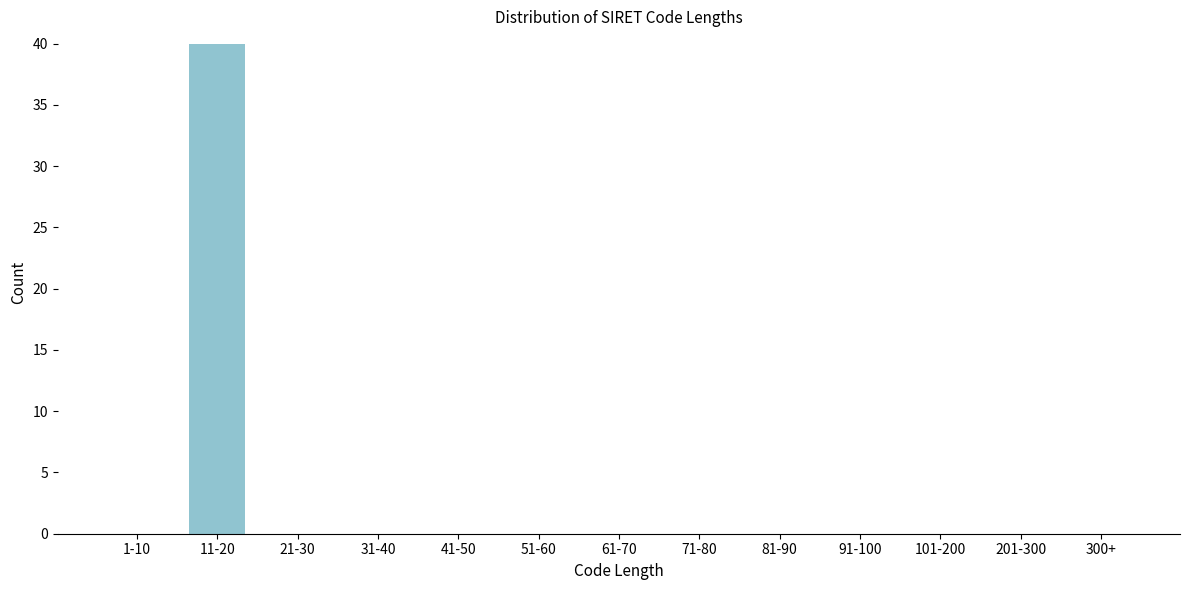

Reading left to right, what are all the values shown in this chart?

1-10=0	11-20=40	21-30=0	31-40=0	41-50=0	51-60=0	61-70=0	71-80=0	81-90=0	91-100=0	101-200=0	201-300=0	300+=0